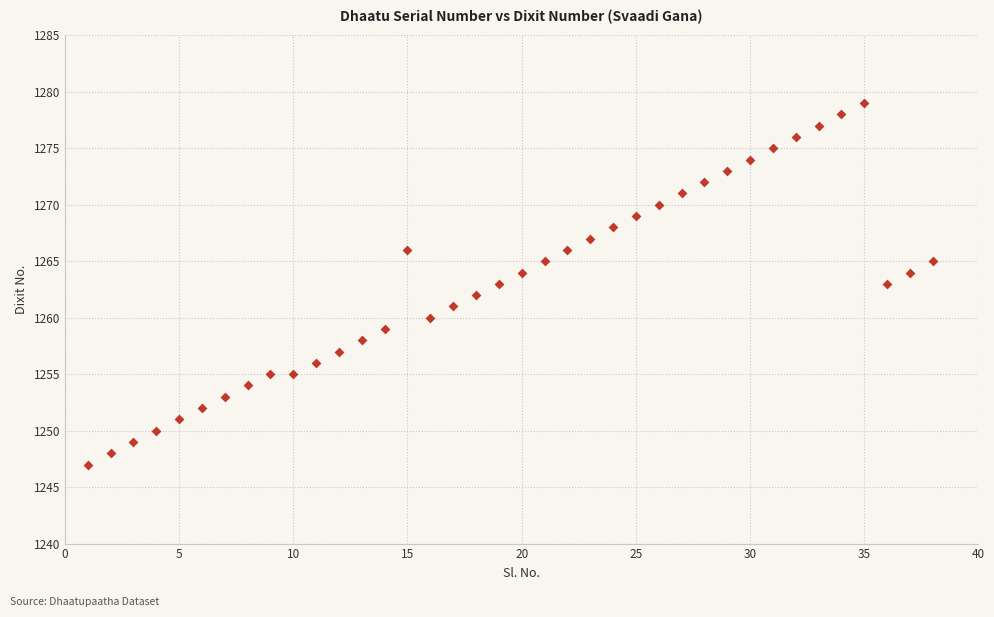

What is the range of X values (max minus min)?

37